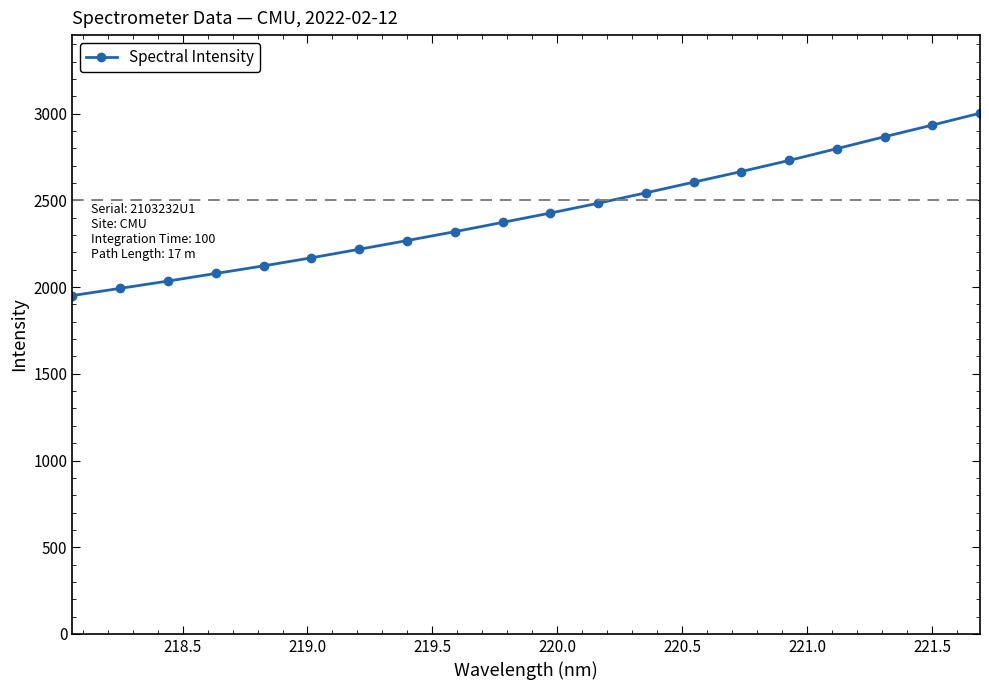

How many data points are less than 2426?

10